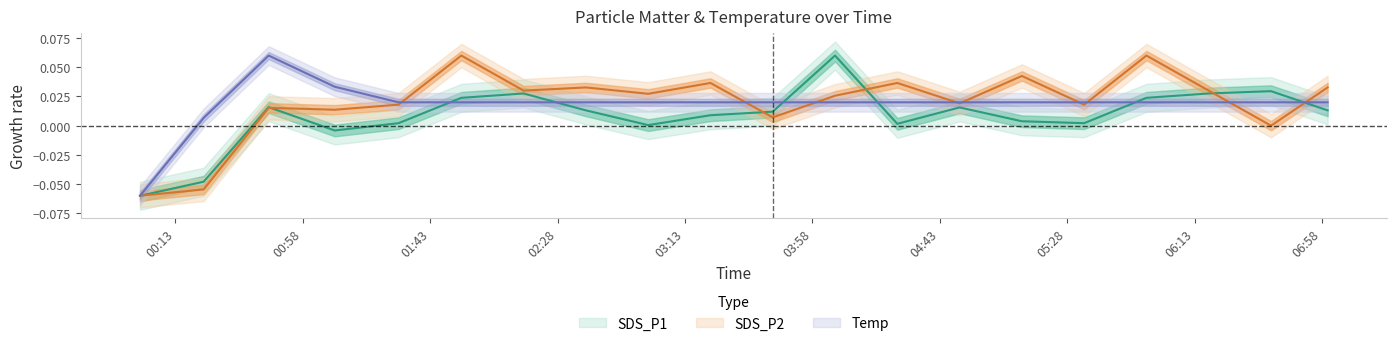

The value of SDS_P1 at 2023/10/13 03:00:00 is 0.0. True or false?

False